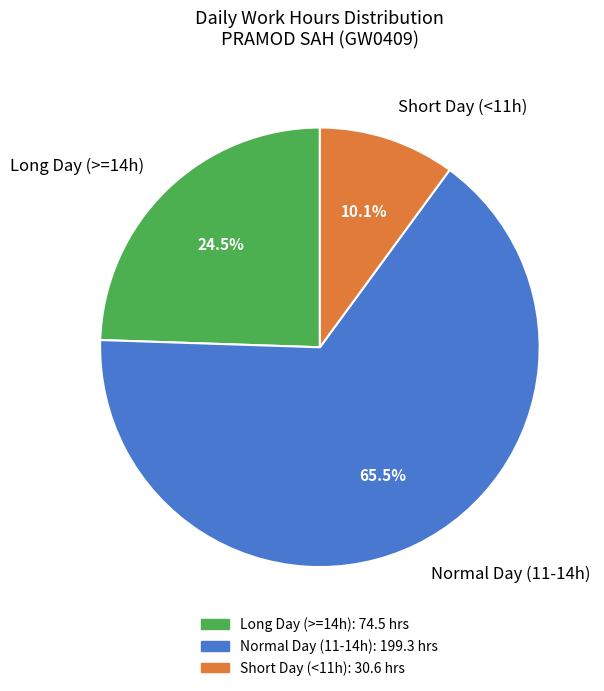

What is the largest slice in the pie chart?

Normal Day (11-14h)